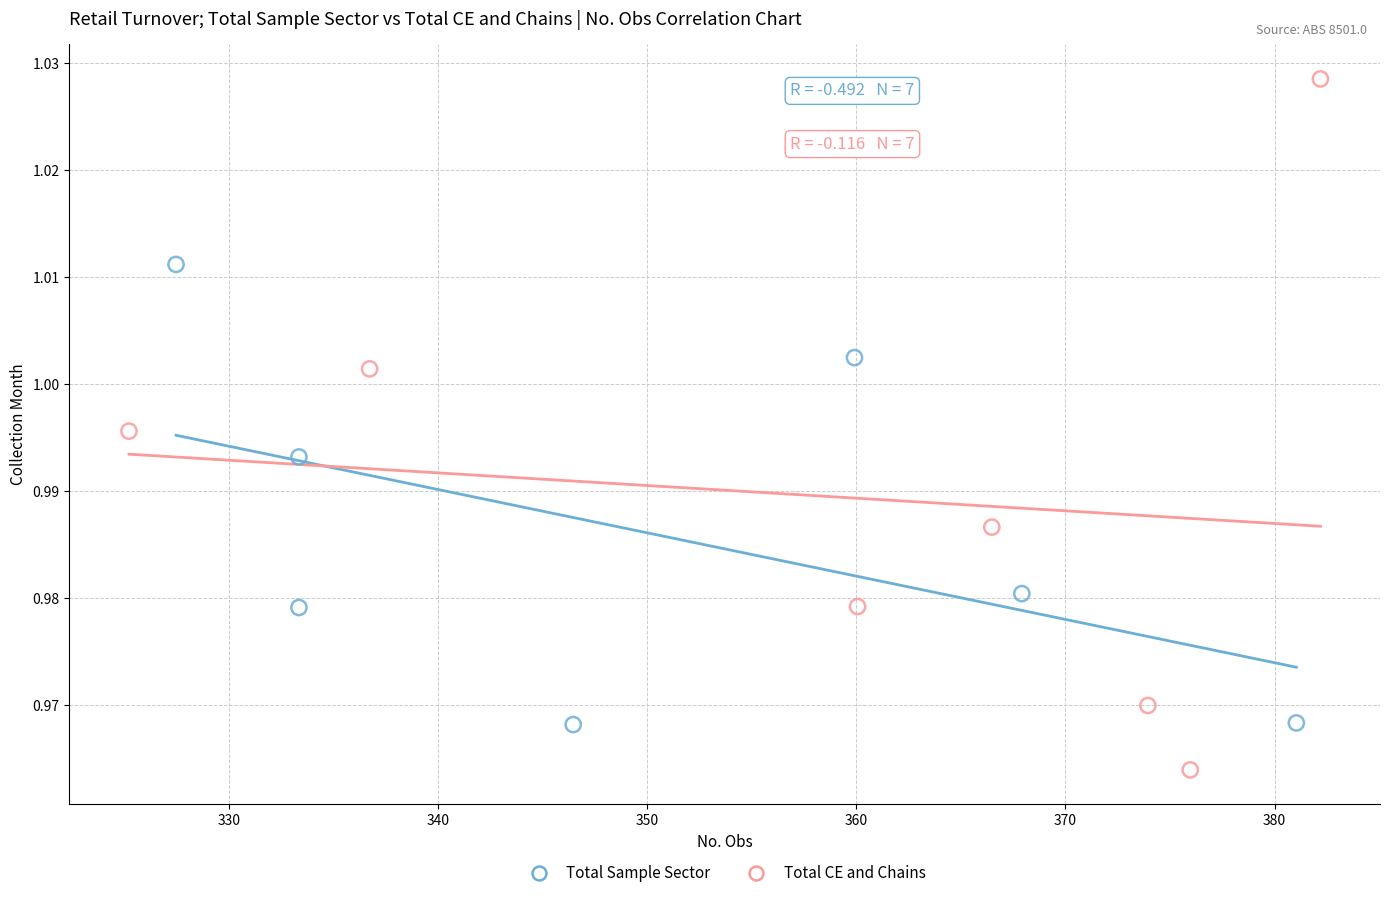

Which series contains the highest Y value?

Total CE and Chains